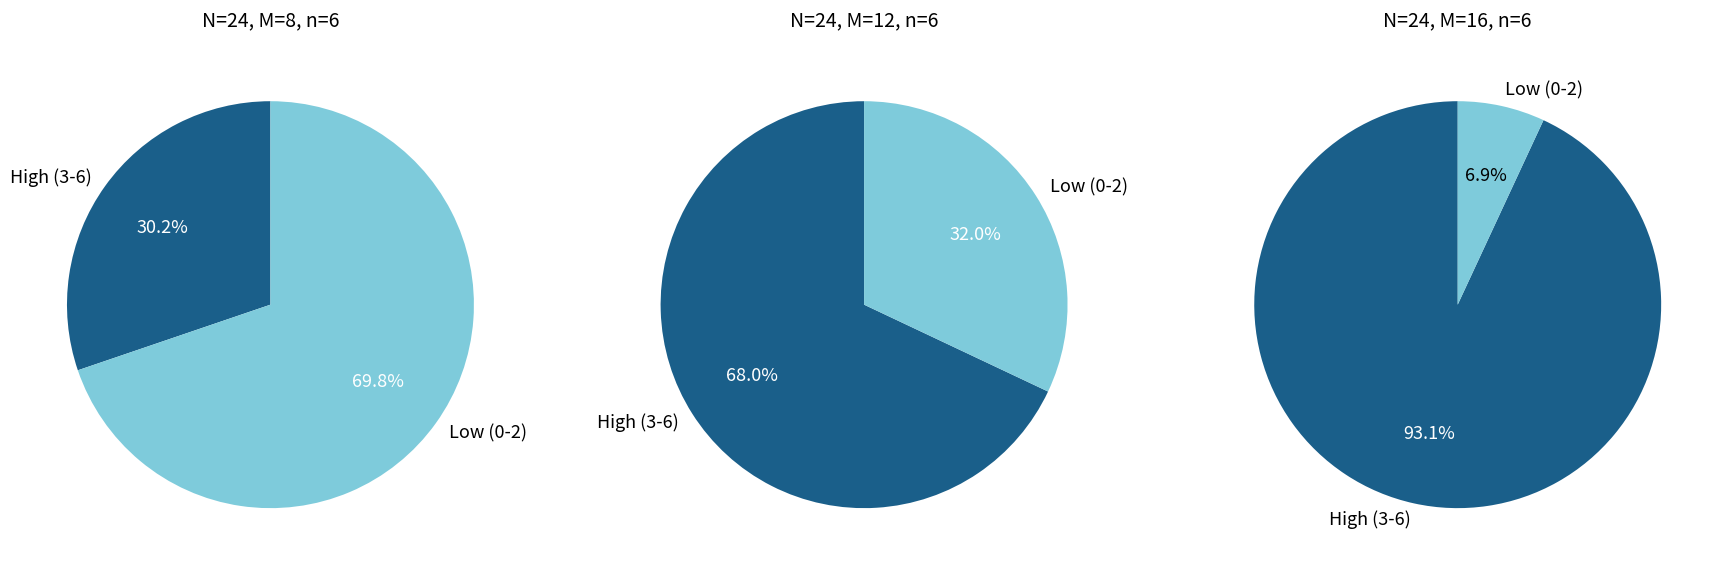

Between 2 and 5, which series saw the biggest shift?

N=24, M=8, n=6